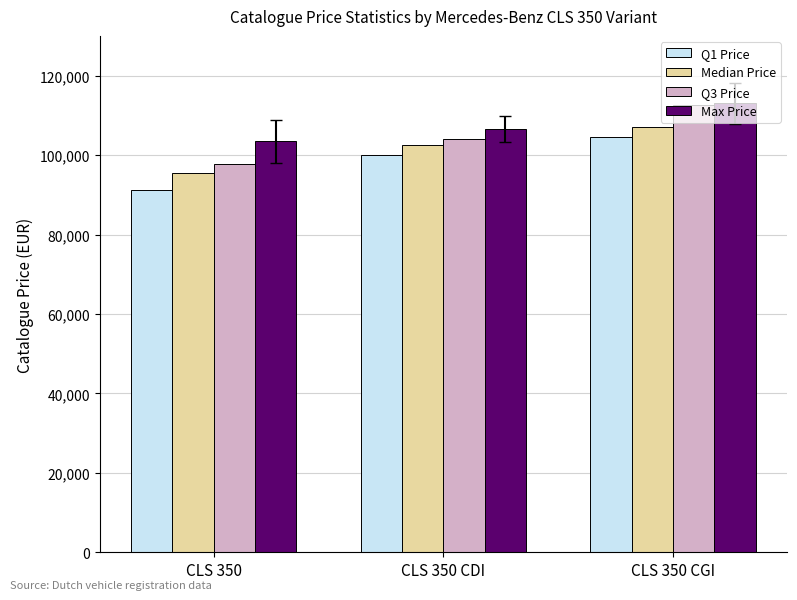

What is the difference between the highest and lowest values at CLS 350?

12285.0